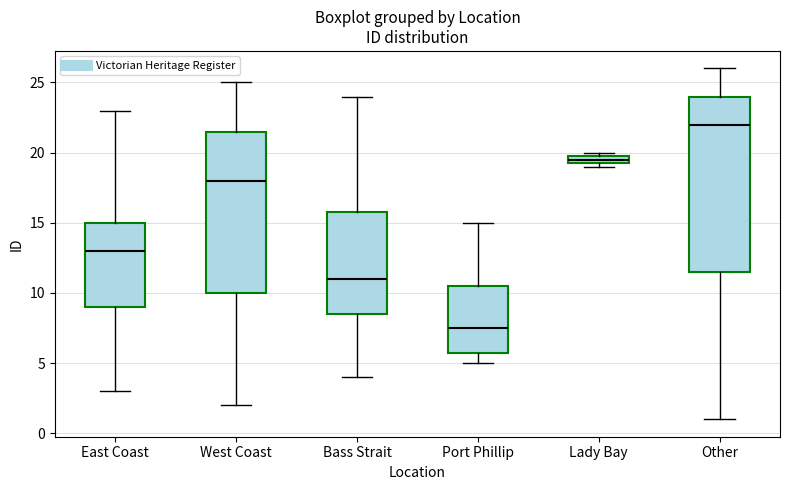

Comparing the boxes themselves (not the whiskers), which one is the tallest?

Other